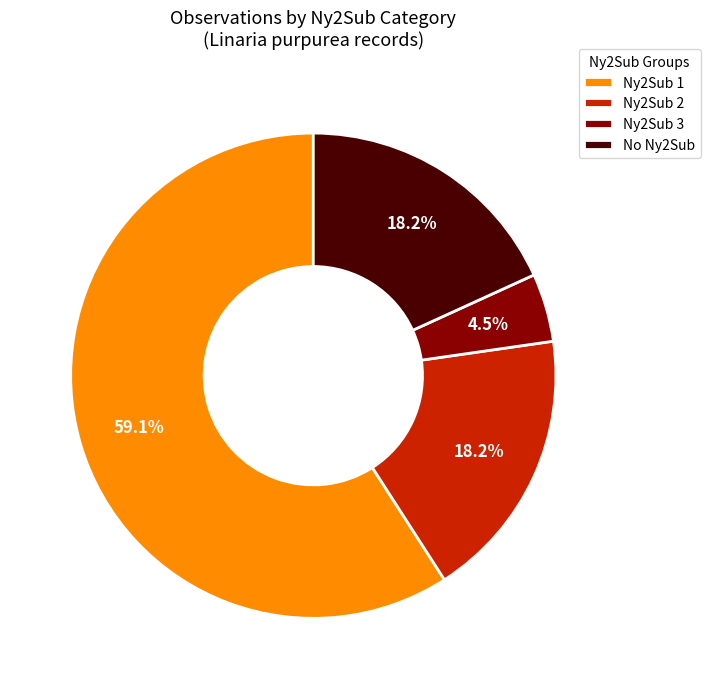

What percentage is NOT represented by Ny2Sub 1?

40.9%